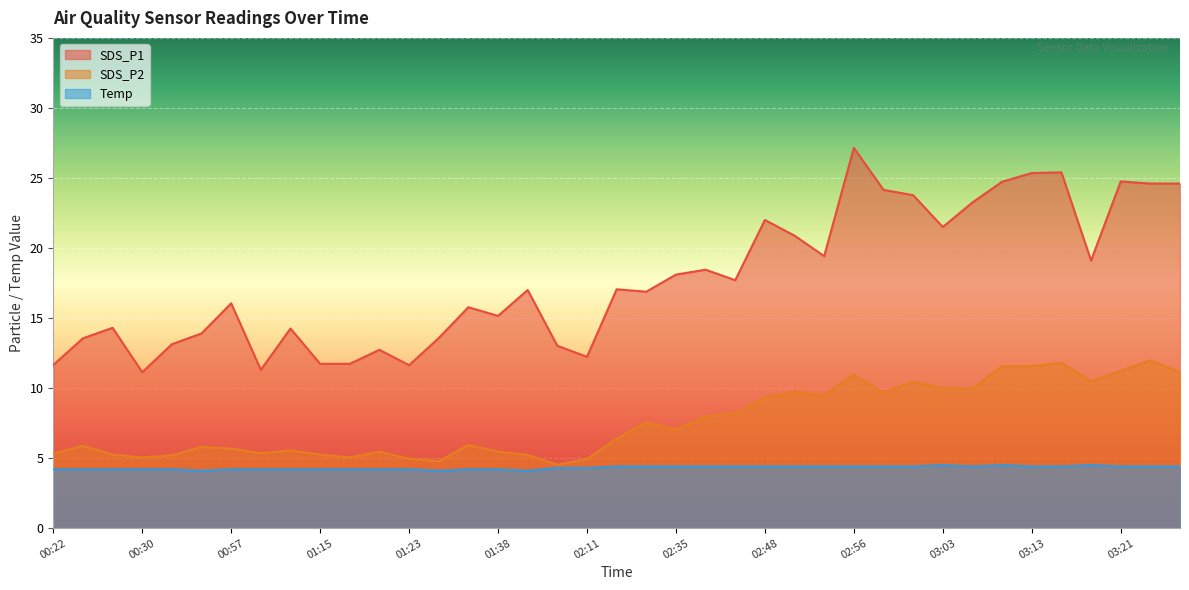

List the series in order of their peak value, highest first.

SDS_P1, SDS_P2, Temp